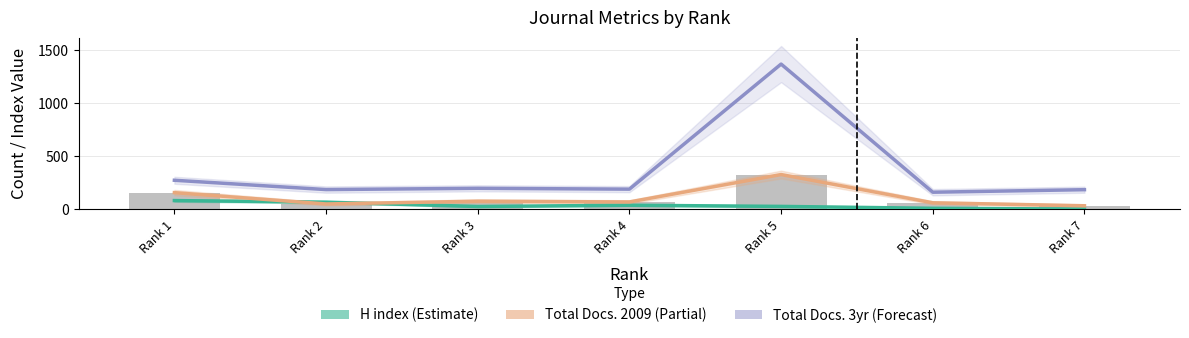

Are the bars horizontal?

No